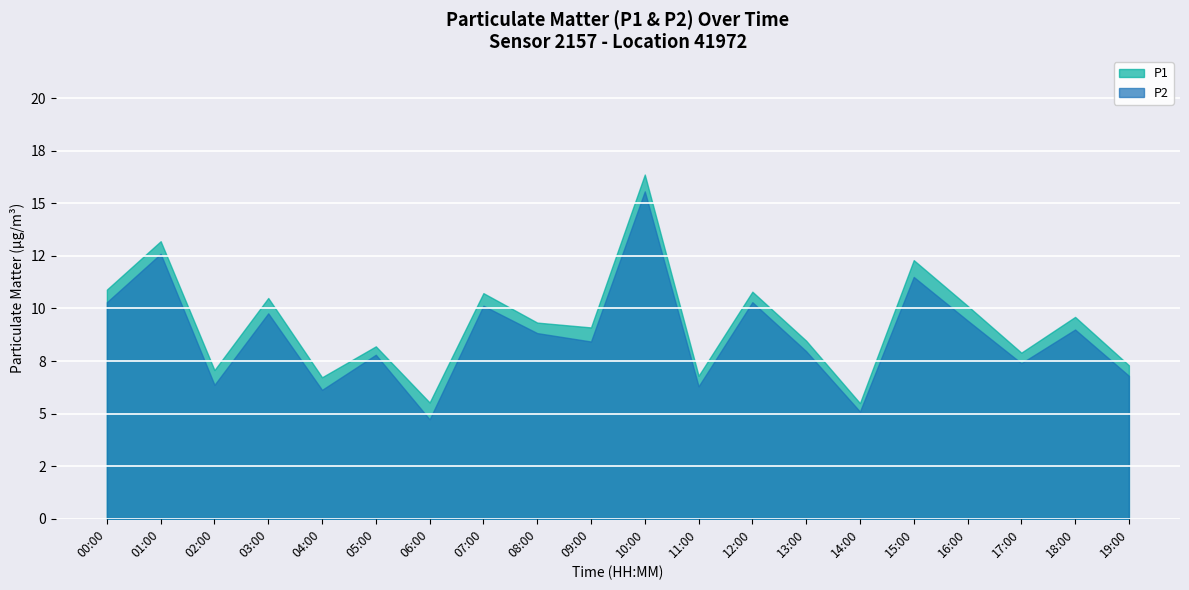

Between 08:00 and 01:00, which is larger?

01:00